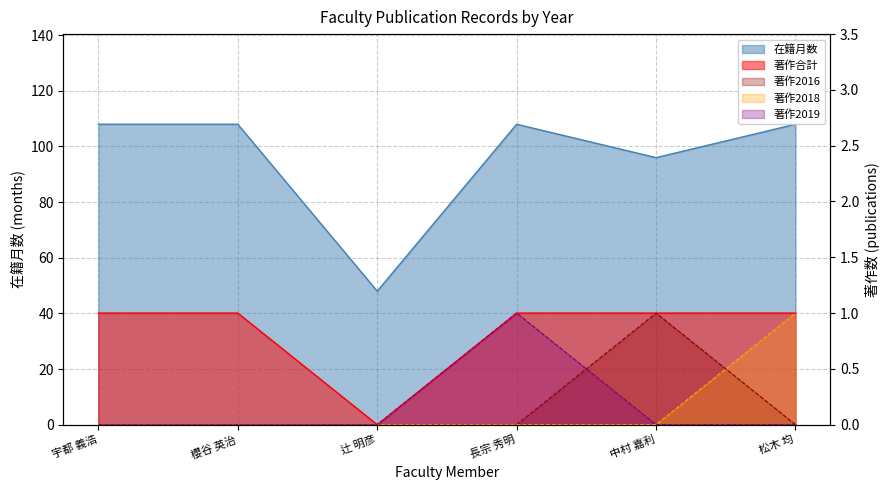

The 著作2018 series shows 0 at 宇都 義浩. True or false?

True